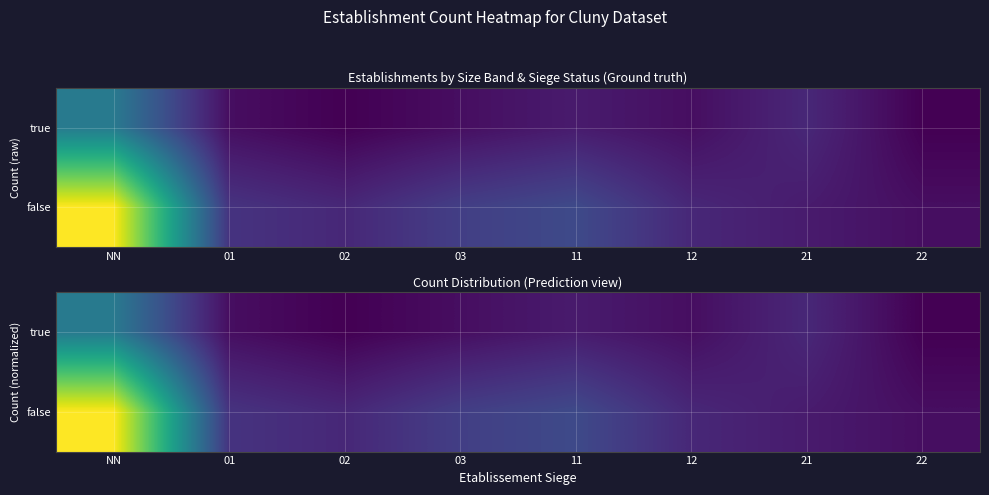

Which series has the largest total across all categories?

false